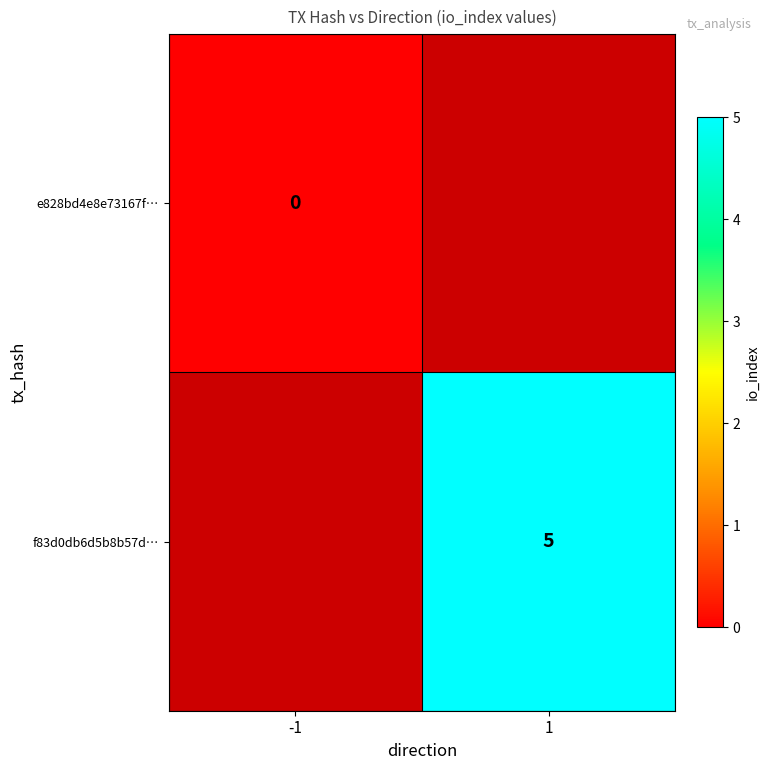

Is it true that f83d0db6d5b8b57d… equals 2 at 1?

False